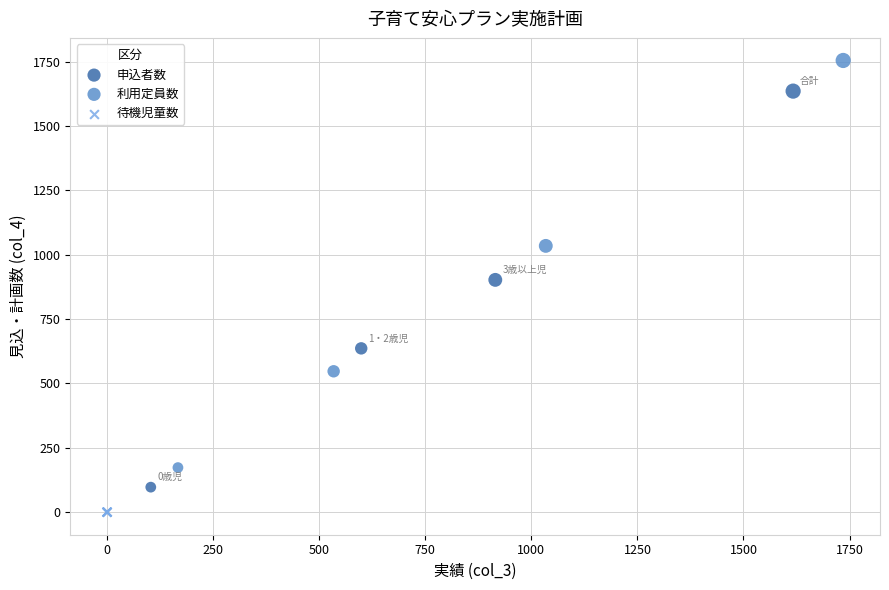

Which series reaches the minimum Y coordinate?

待機児童数